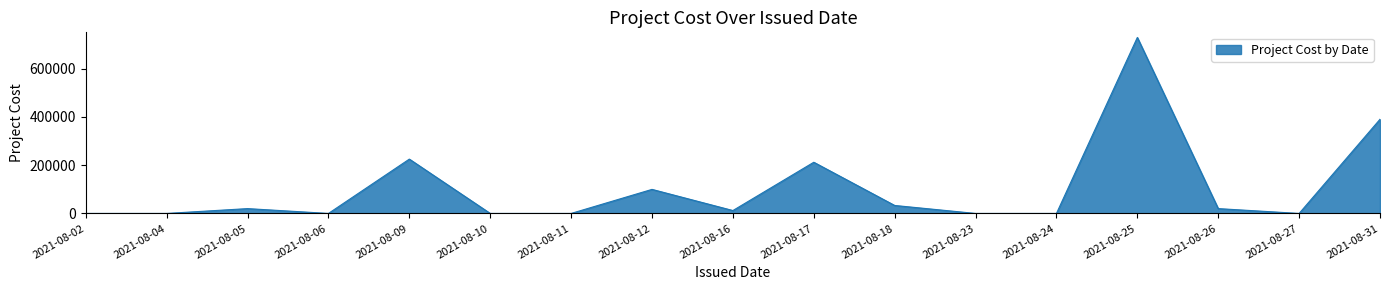

The value at 2021-08-25 is 318694. True or false?

False